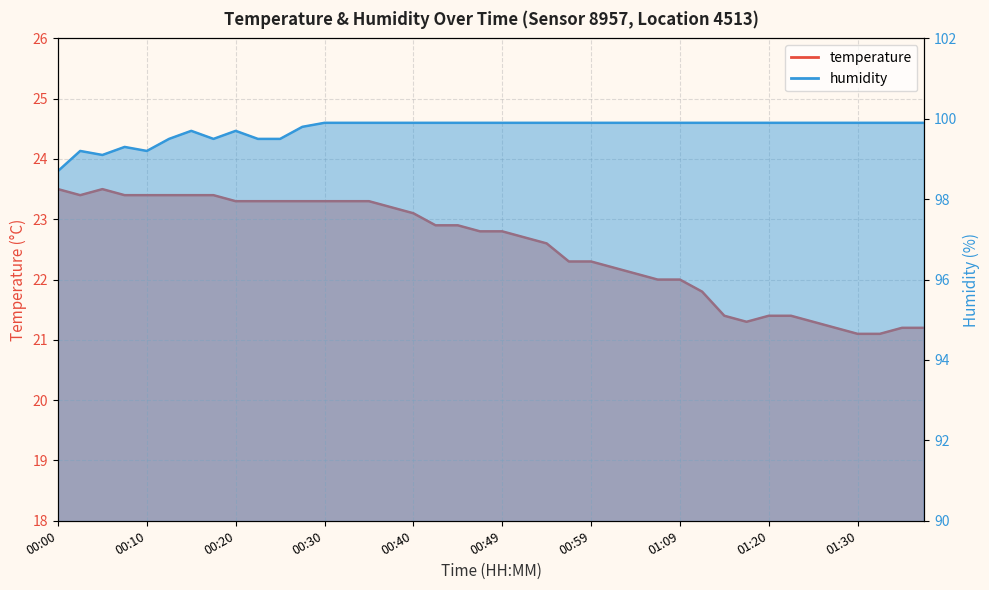

List the series in order of their peak value, highest first.

humidity, temperature